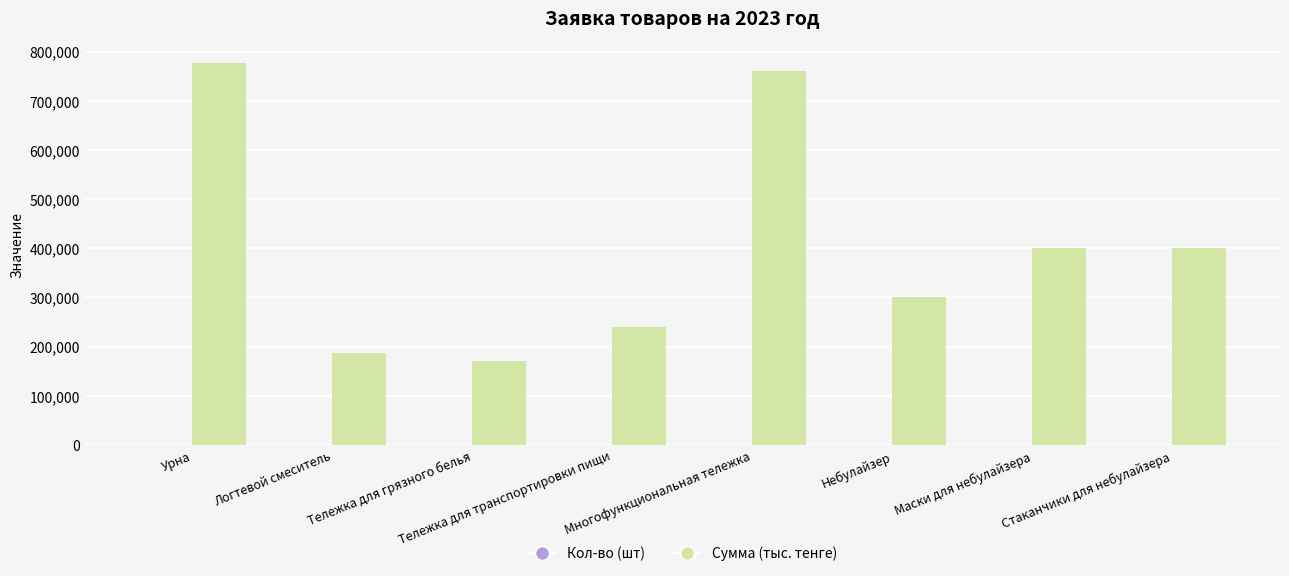

True or false: Сумма (тыс. тенге) has a value of 151841 at Стаканчики для небулайзера.

False